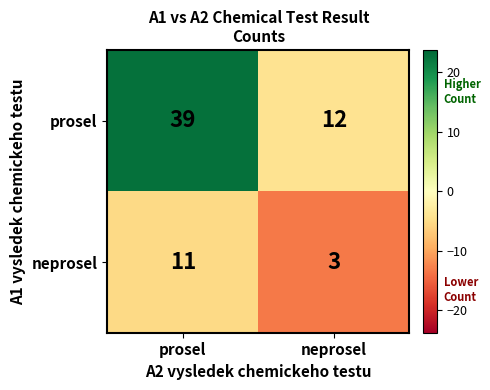

List the series in order of their peak value, highest first.

prosel, neprosel